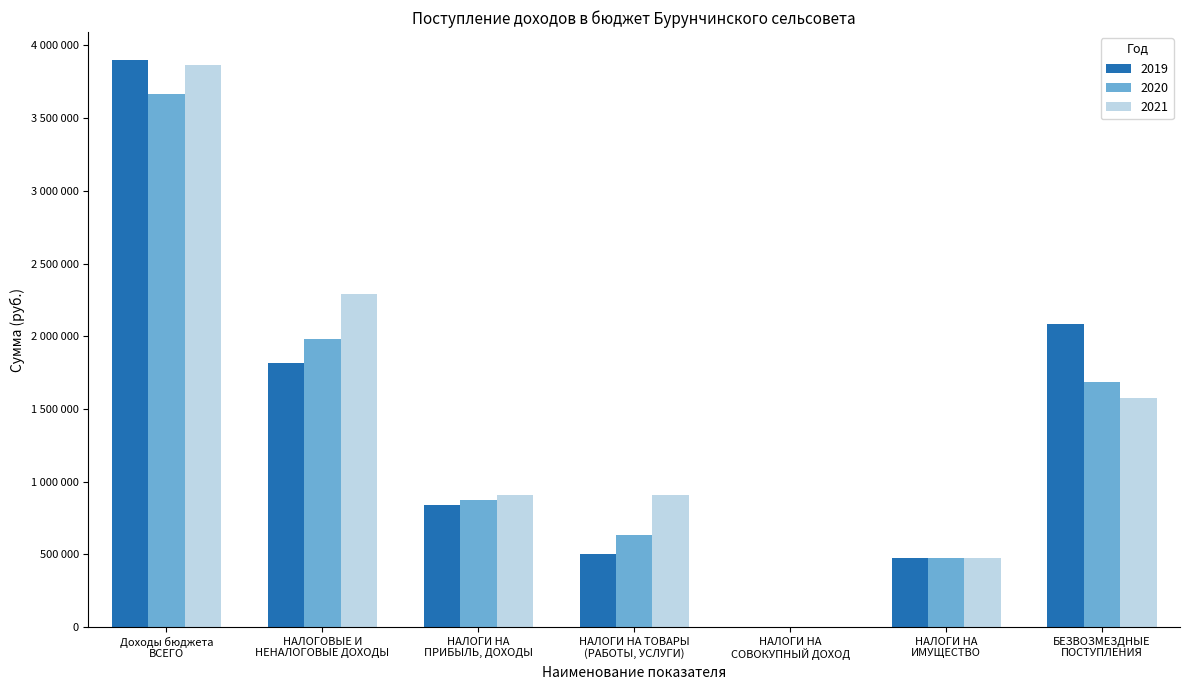

What are all the series names shown in the legend?

2019, 2020, 2021